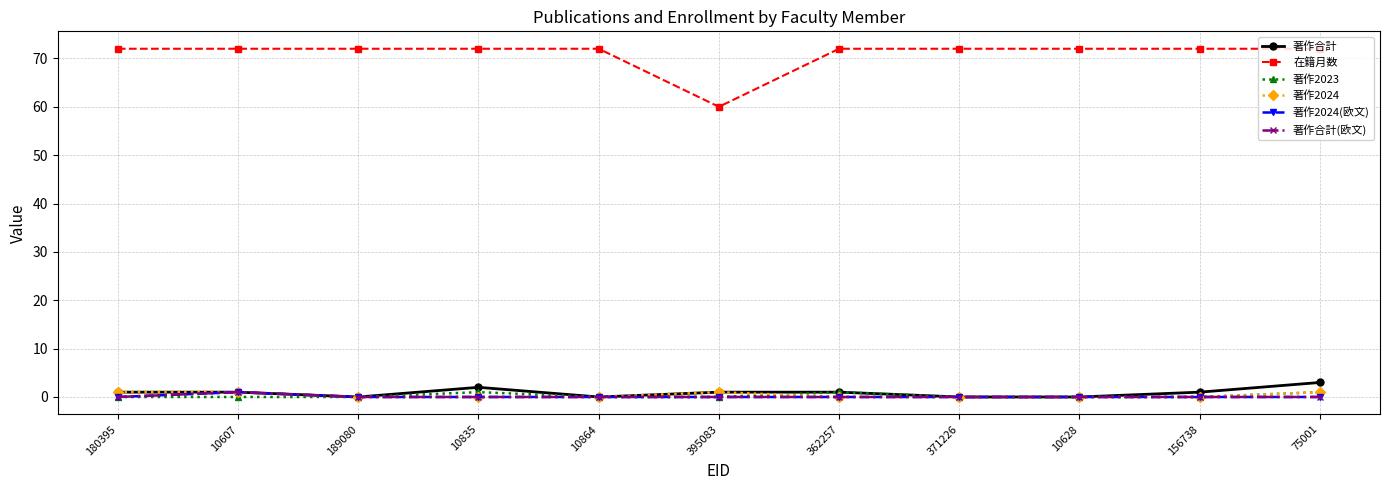

Does the chart have visible grid lines?

Yes